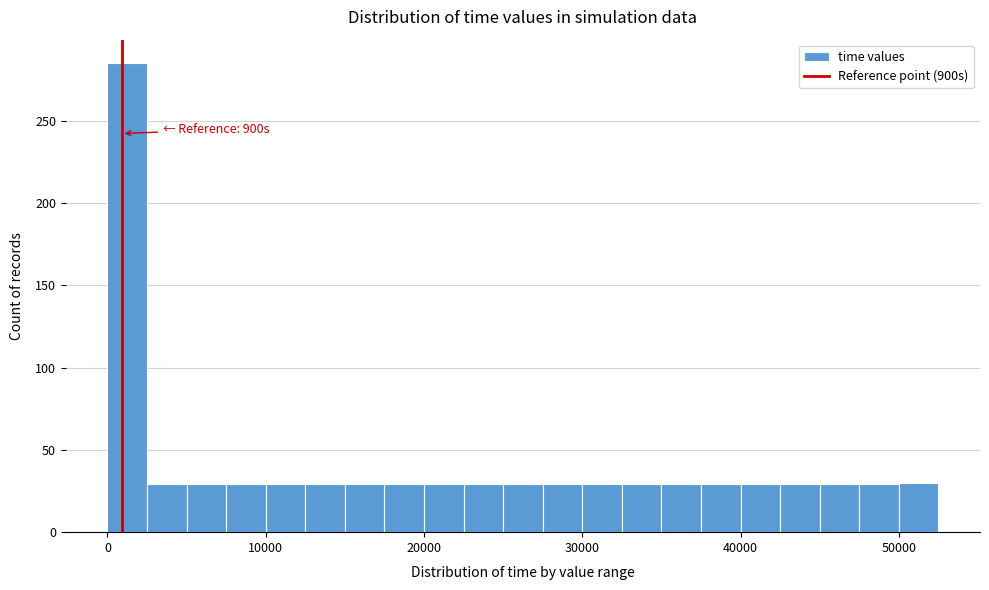

Around what value on the x-axis is the tallest bar? Give the approximate position of its centre, as read against the axis.

1000